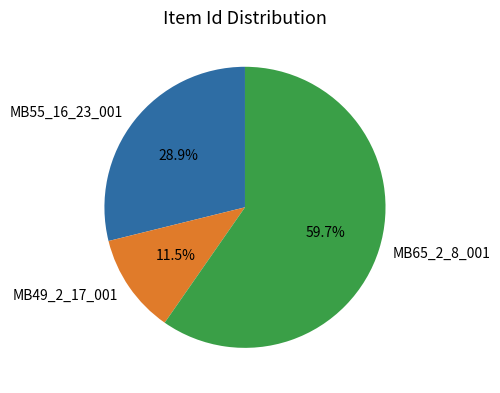

Is MB65_2_8_001 the majority of the pie?

Yes